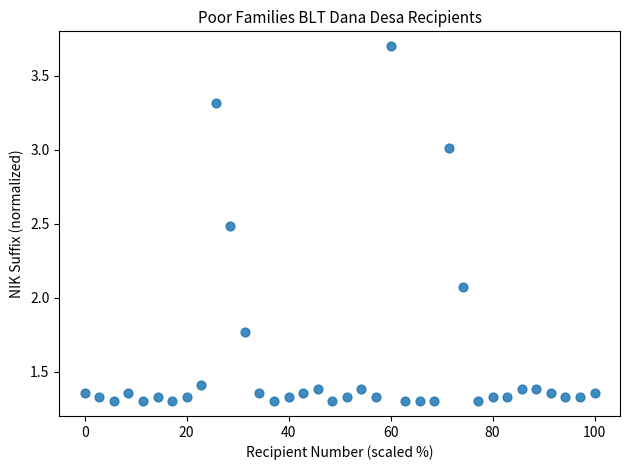

What is the range of X values (max minus min)?

100.0